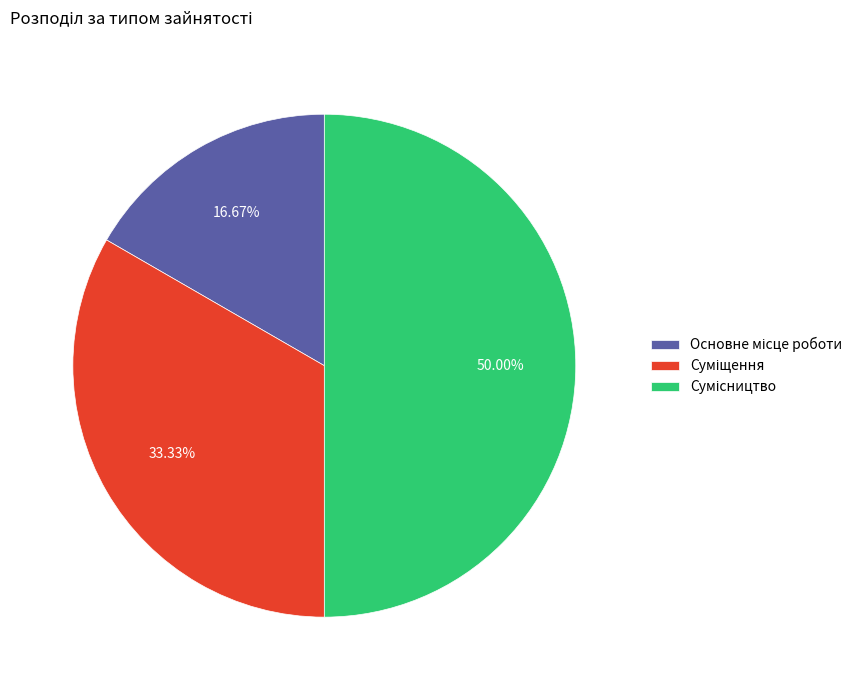

How many slices are in this pie chart?

3